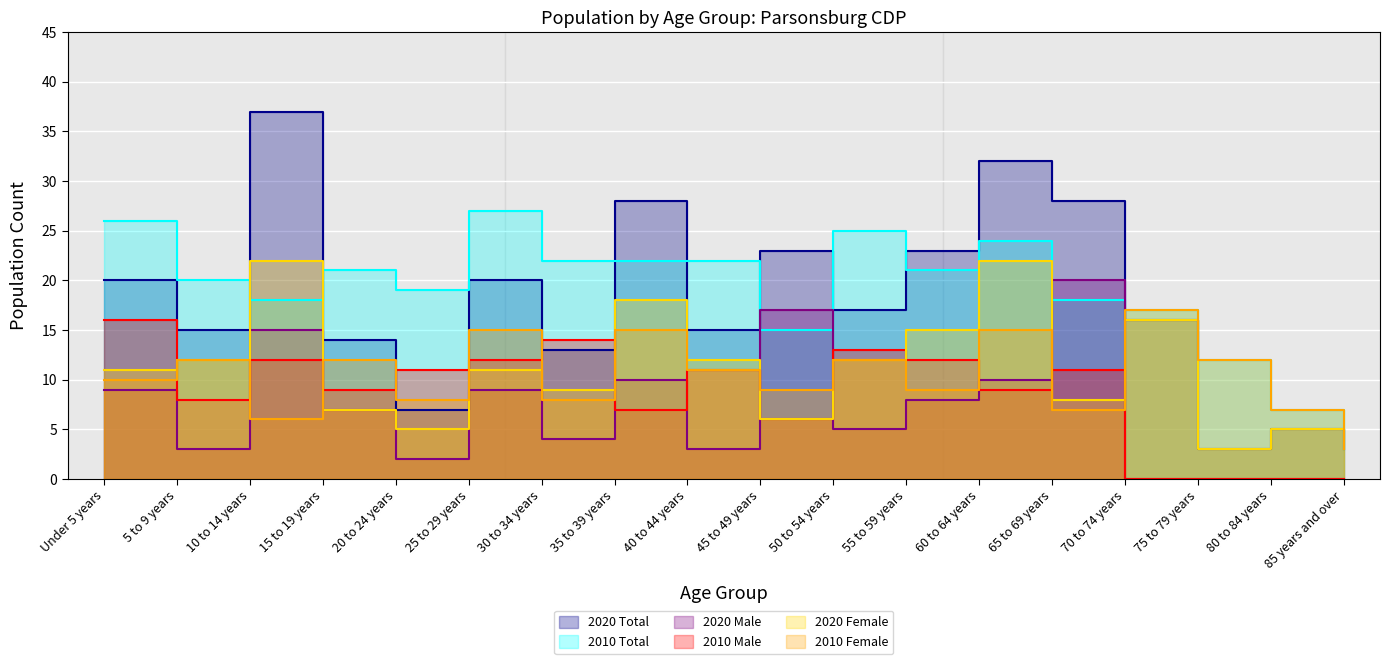

What is the label of the 4th point from the left?

15 to 19 years